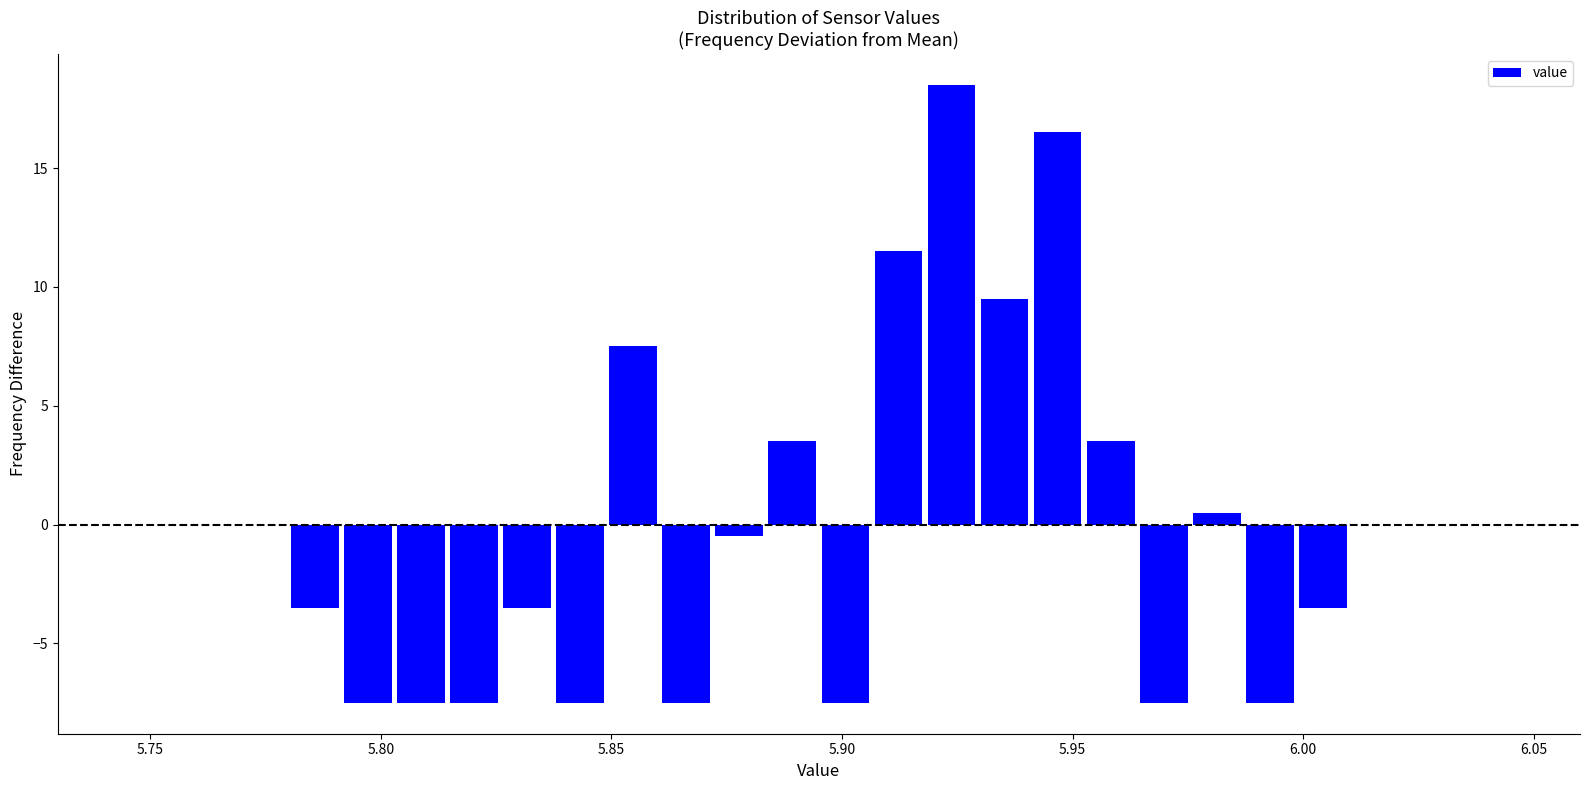

Around what value on the x-axis is the tallest bar? Give the approximate position of its centre, as read against the axis.

5.925